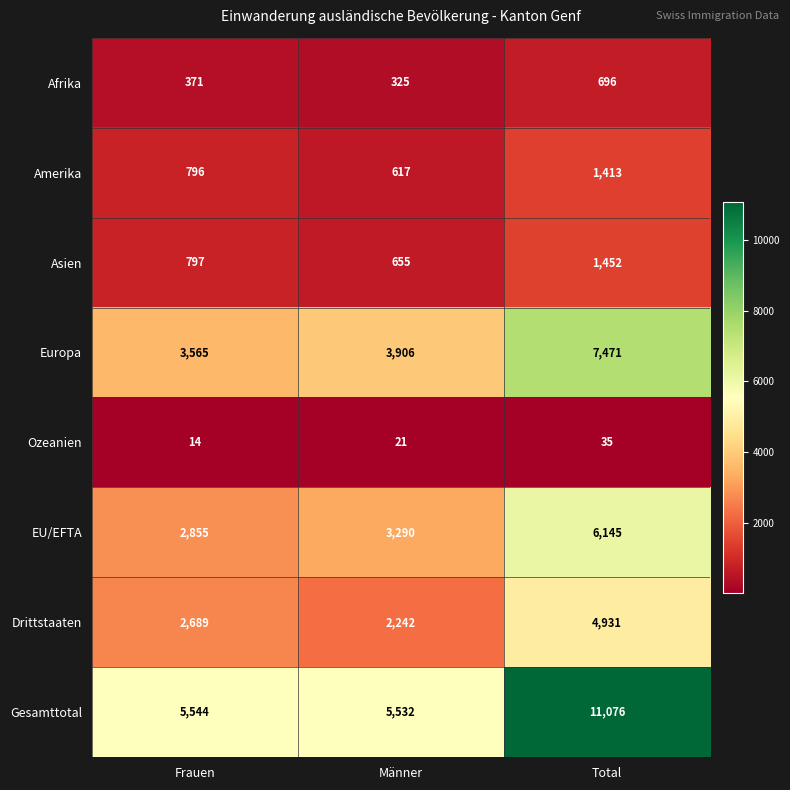

Which series has the largest total across all categories?

Gesamttotal